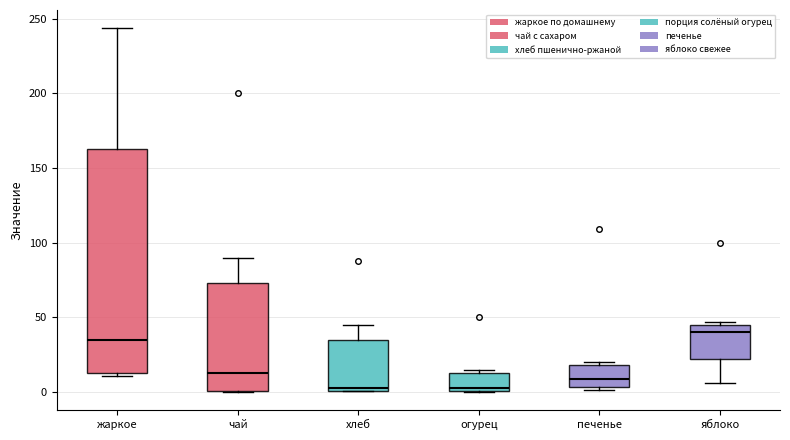

Reading left to right, read every box against the y-axis: the position of its median line, the range the box covers, and the ends of its whiskers. The values are not printed on the chart, so give them approximately, as read against the axis.

жаркое: median 35, box 15 to 165, whiskers 10 to 245
чай: median 15, box 0 to 75, whiskers 0 to 90
хлеб: median 5, box 0 to 35, whiskers 0 to 45
огурец: median 5, box 0 to 15, whiskers 0 to 15 (just above the box's upper edge)
печенье: median 10, box 5 to 20, whiskers 0 to 20 (just above the box's upper edge)
яблоко: median 40, box 20 to 45, whiskers 5 to 45 (just above the box's upper edge)